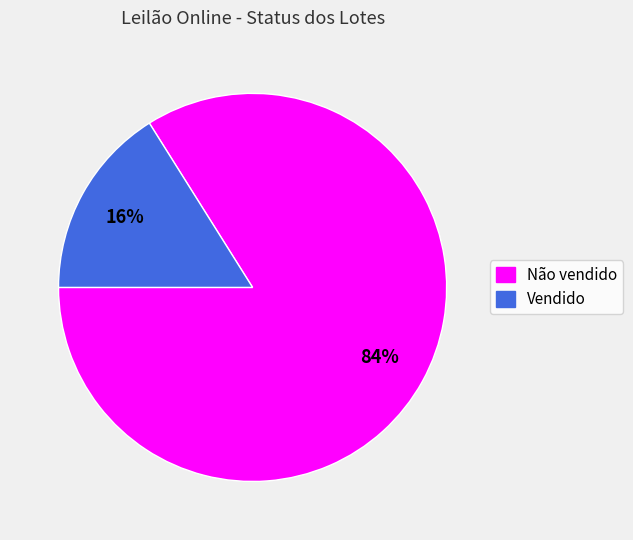

What is the largest slice in the pie chart?

Não vendido